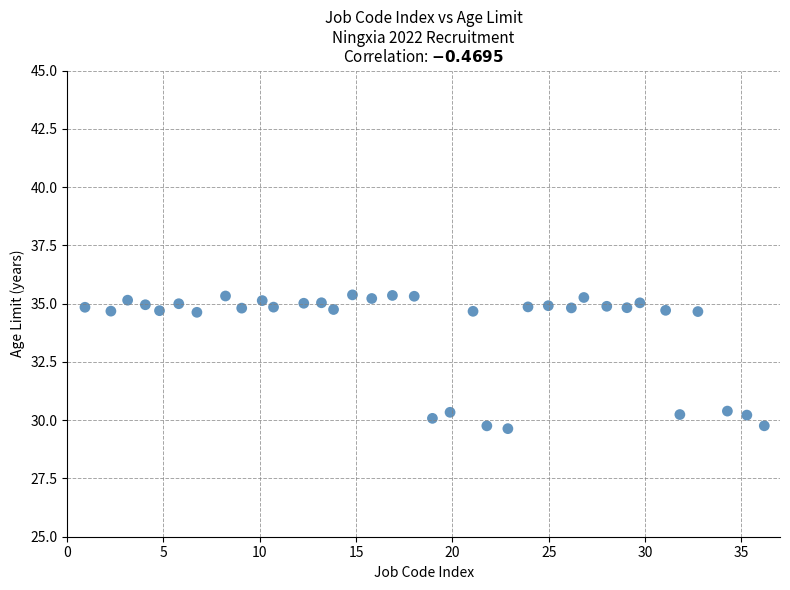

What is the range of Y values (max minus min)?

5.7